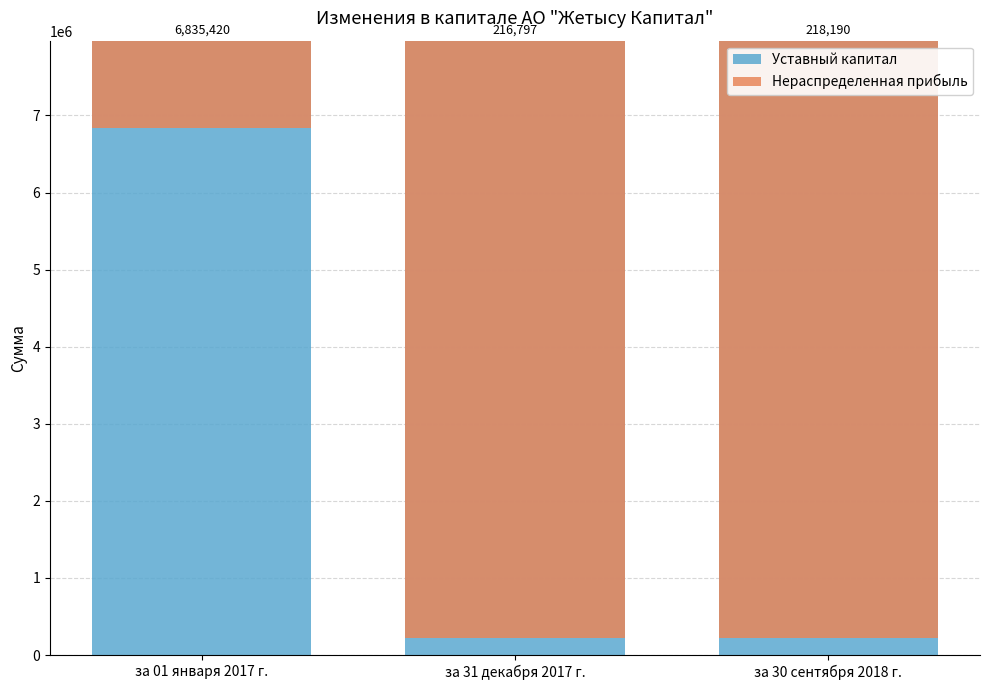

At how many categories does at least one series exceed -6996025?

3